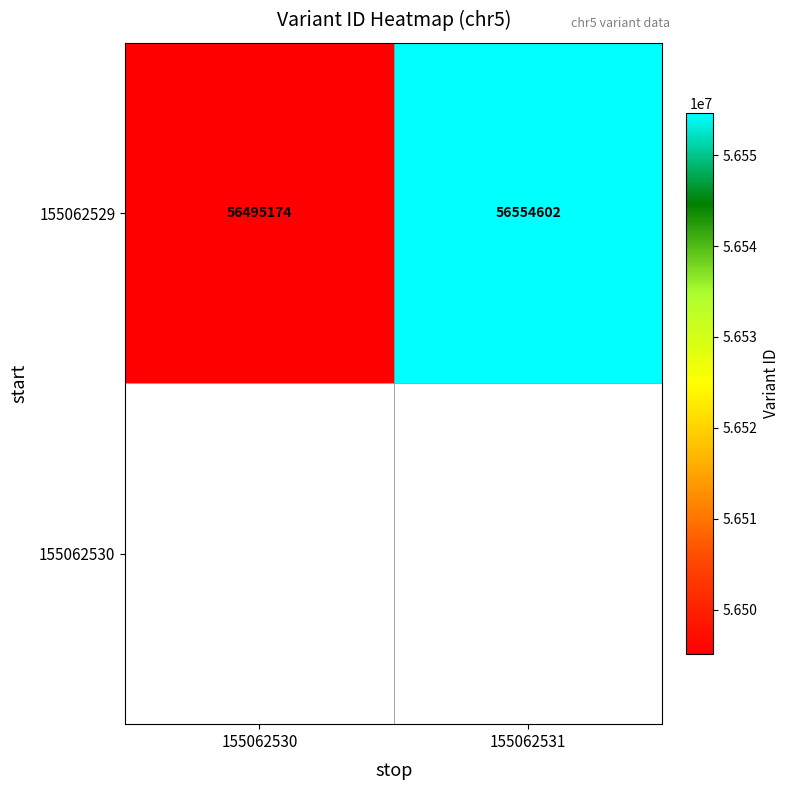

What is the change in value from 155062530 to 155062531?

+59428